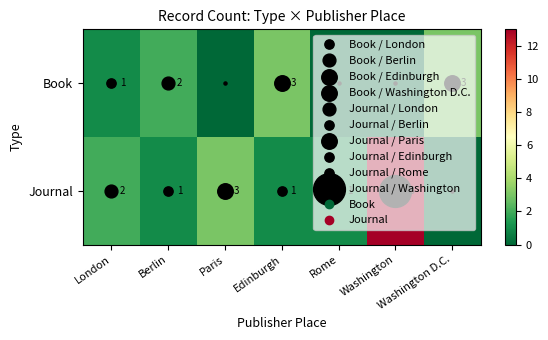

At which label does Journal reach its minimum?

Washington D.C.